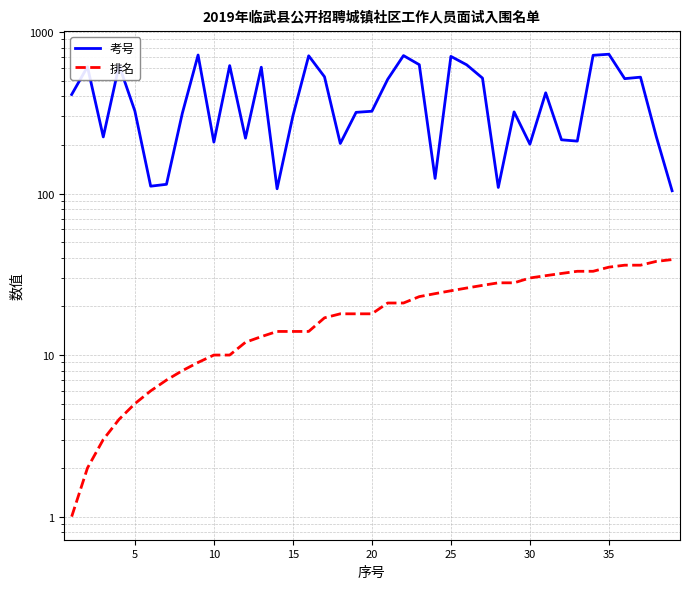

What is the value of the 排名 point at the 35th from the left?

35